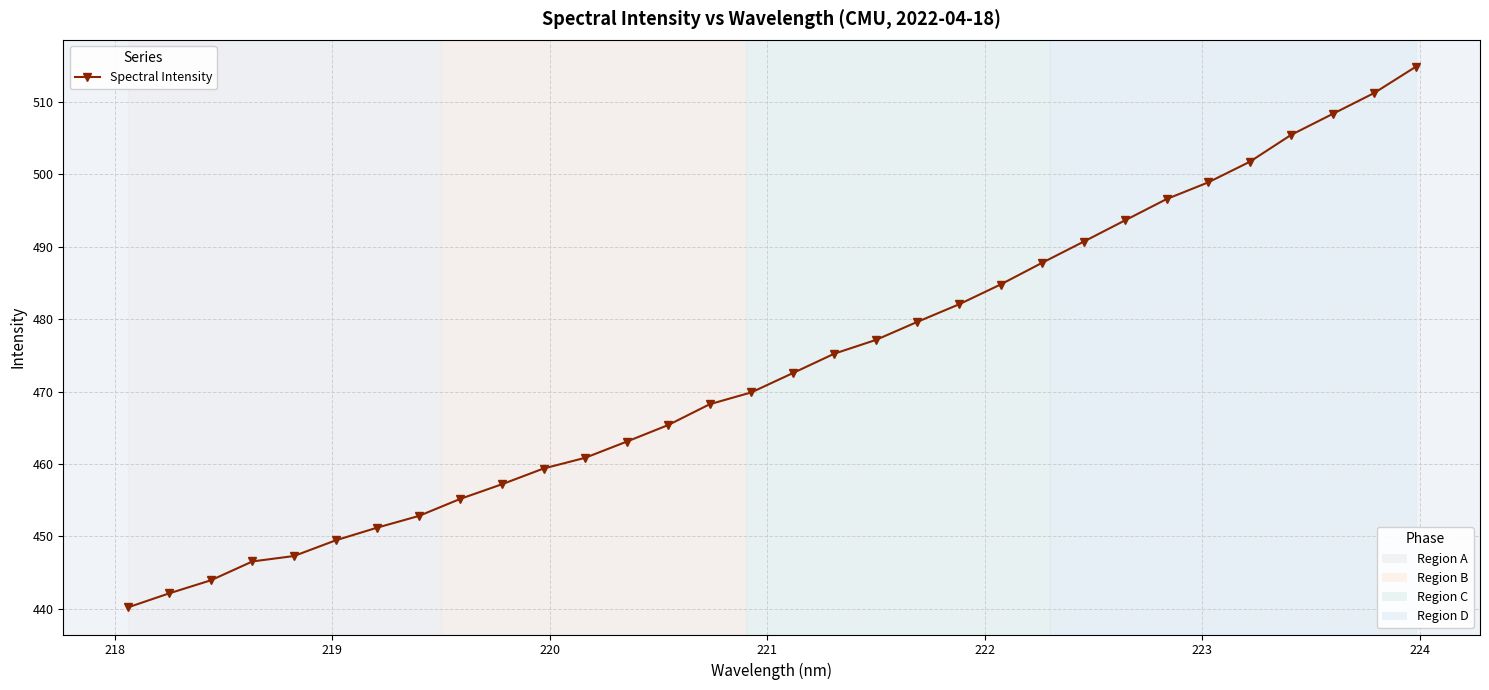

What is the average value?

473.5